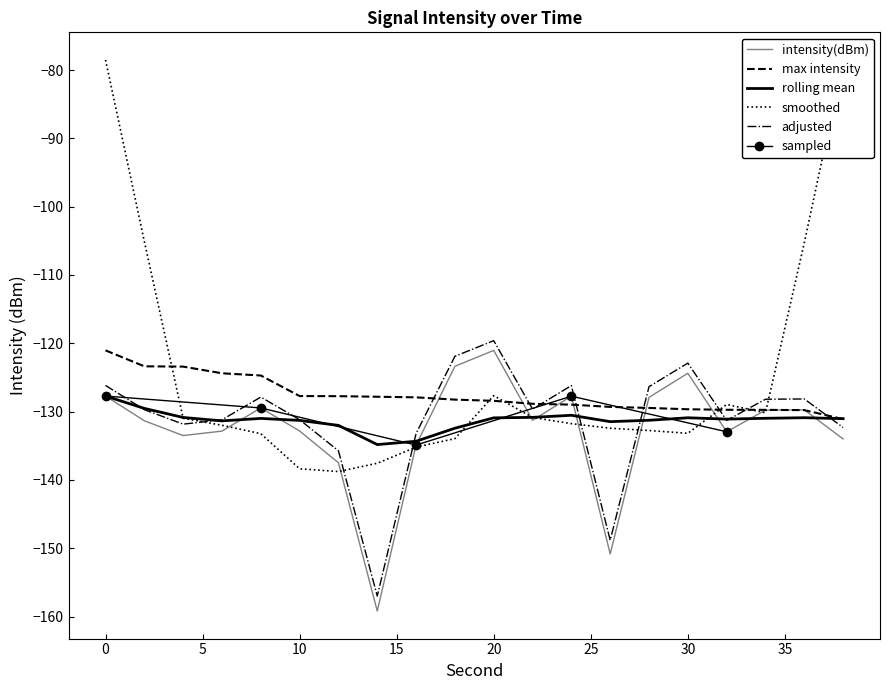

At which label is intensity(dBm) closest to -140?

12